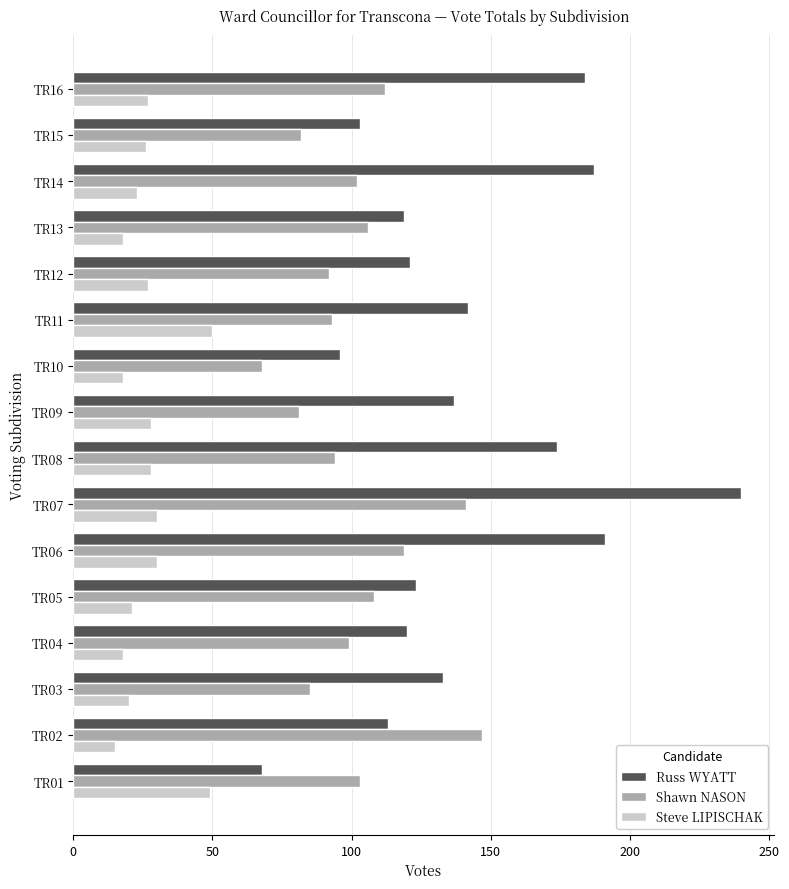

List the series in order of their peak value, highest first.

Russ WYATT, Shawn NASON, Steve LIPISCHAK